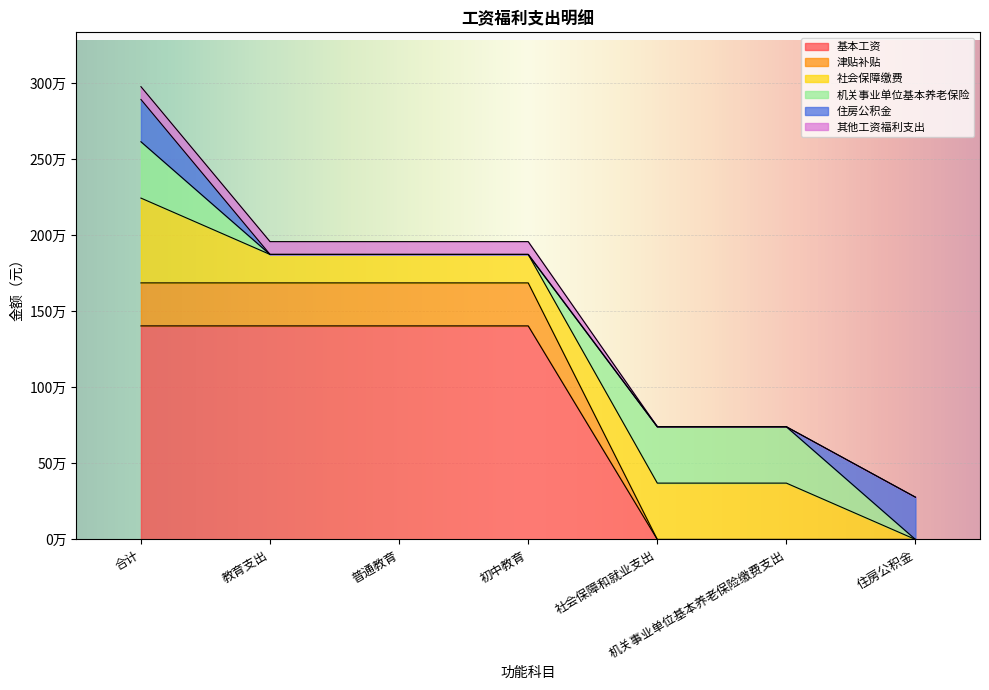

At which category is the sum across all series the highest?

合计